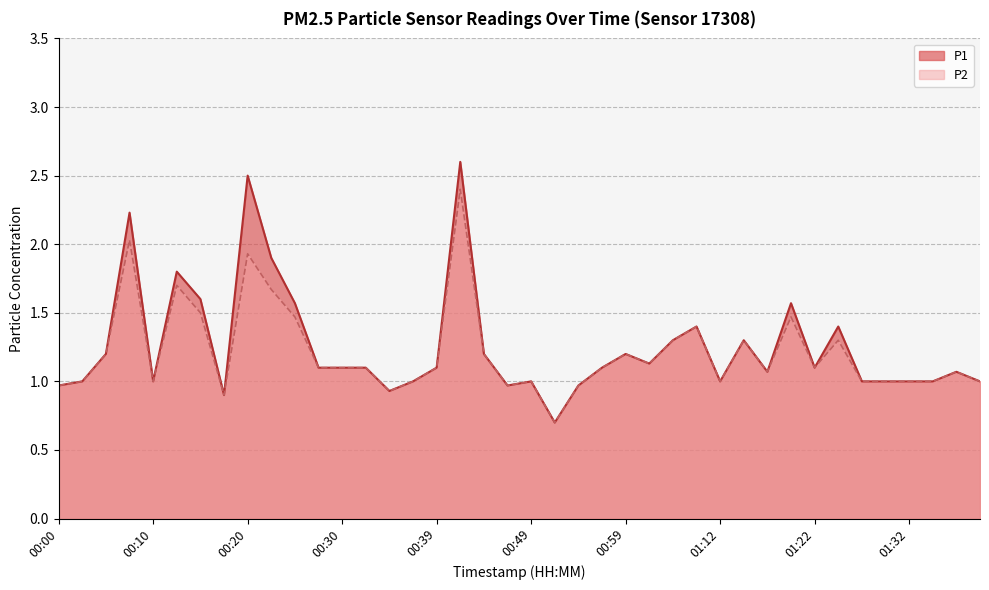

True or false: P1 and P2 intersect in this chart.

False